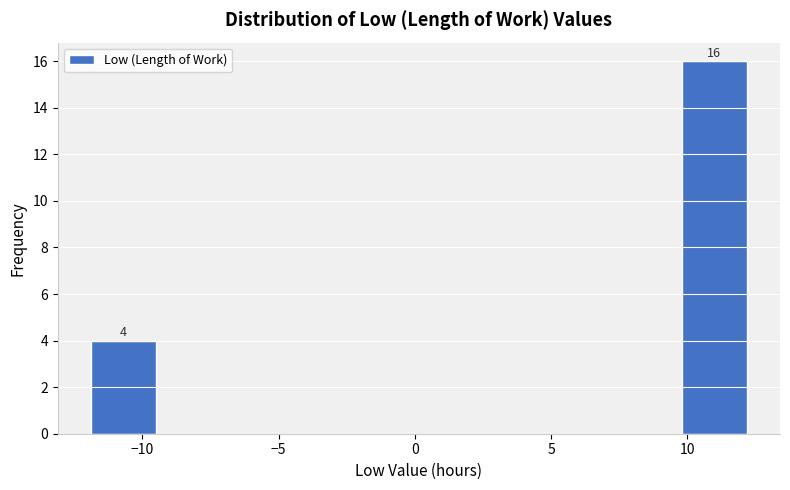

Which range on the x-axis has the tallest bar?

10.0 to 12.0